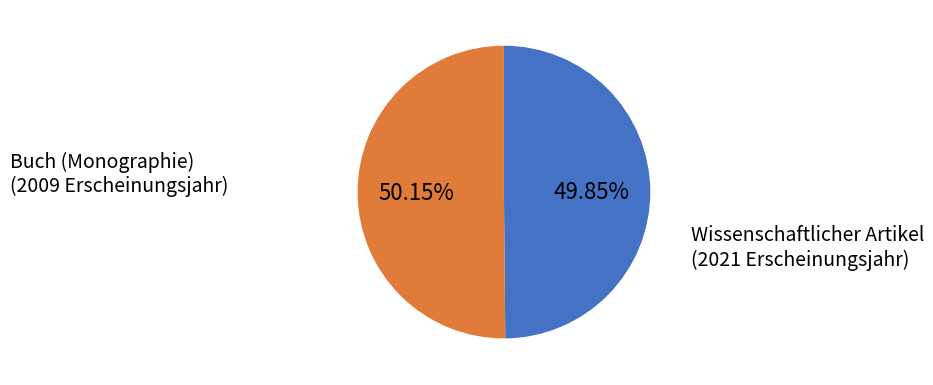

To the nearest percent, what is the average slice percentage?

50%